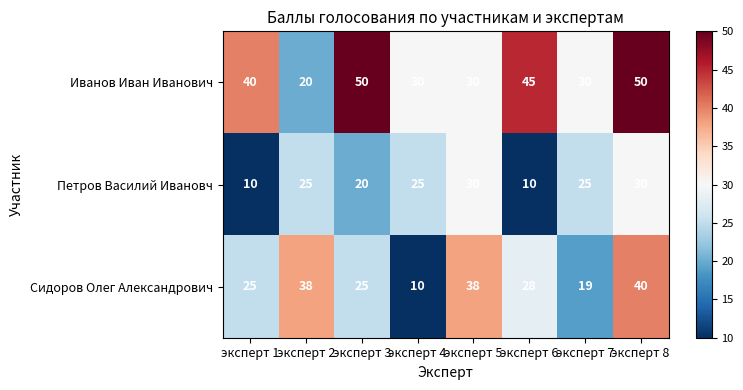

Which series has the largest total across all categories?

Иванов Иван Иванович